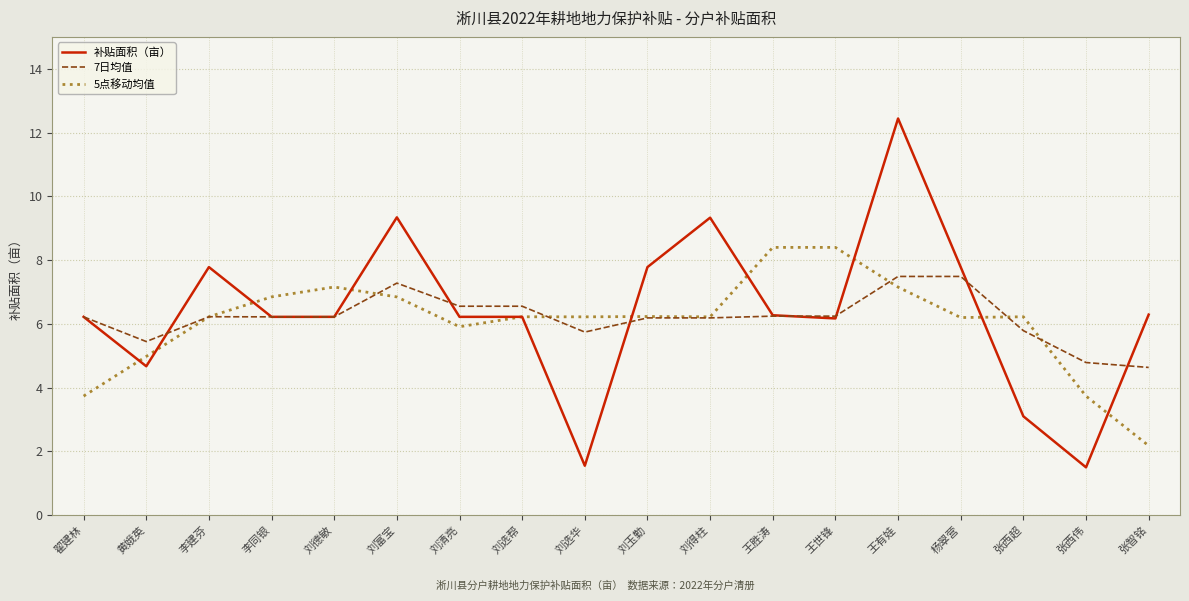

What position from the right is 王有娃?

5